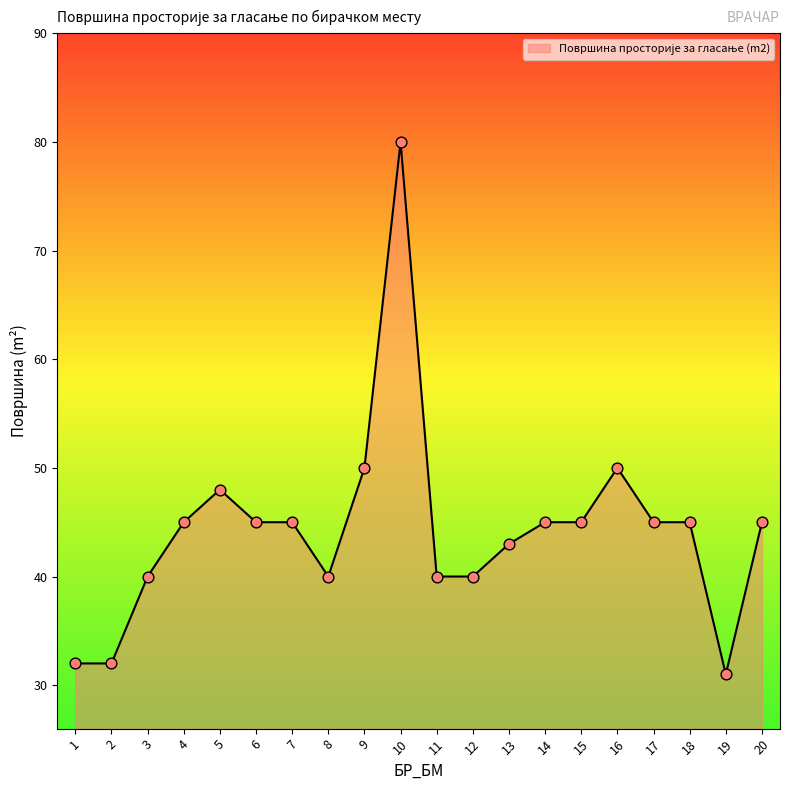

What is the ratio of the value at 17 to the value at 11?

1.1